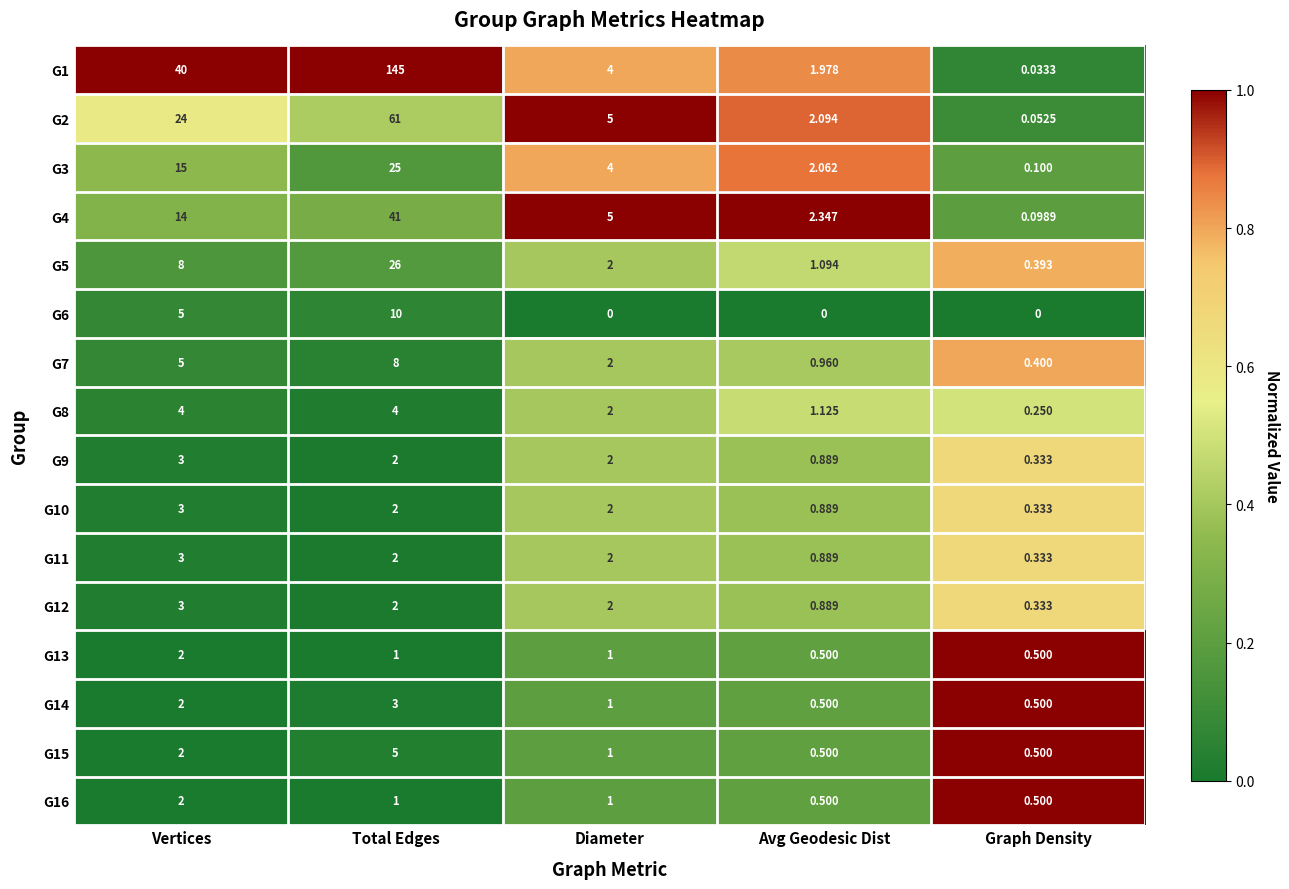

At which label does G8 reach its minimum?

Graph Density